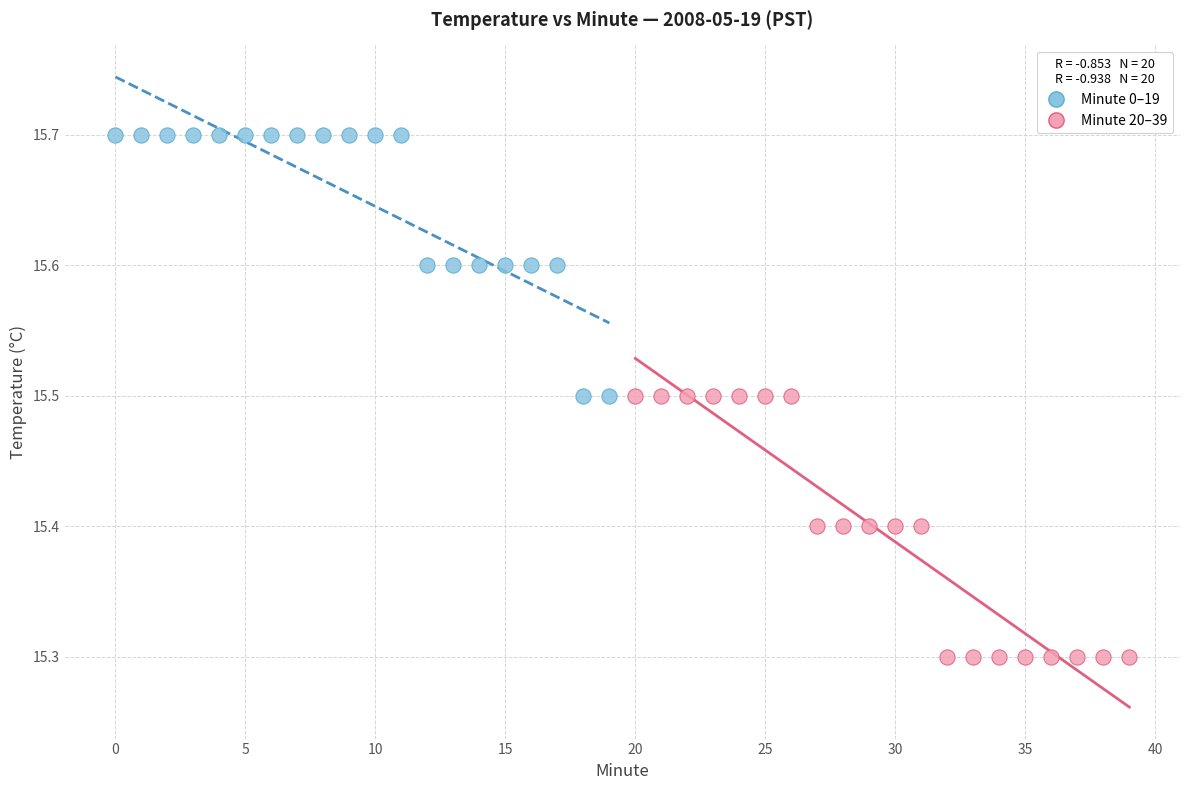

Which series reaches the minimum Y coordinate?

Minute 20–39